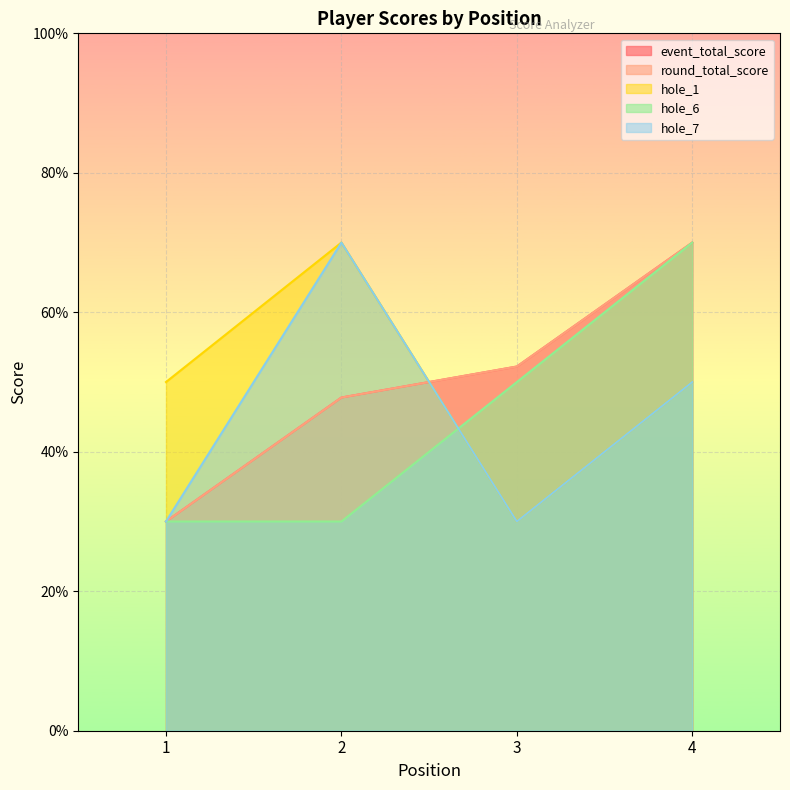

Which has a higher value, 1 or 2?

2